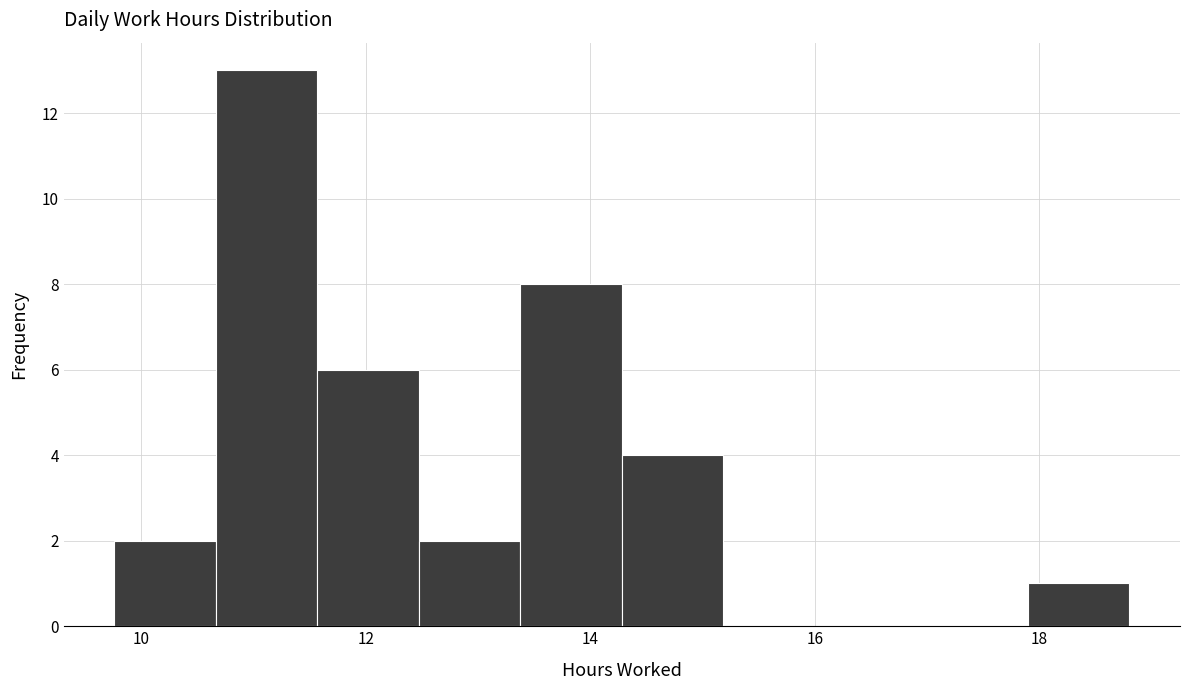

Reading left to right, list every bar in this chart as the range it spans on the x-axis followed by its height. Neither the bar edges nor the heights are printed on the chart, so give them approximately, as read against the axes.

9.8 to 10.6: 2
10.6 to 11.6: 13
11.6 to 12.4: 6
12.4 to 13.4: 2
13.4 to 14.2: 8
14.2 to 15.2: 4
15.2 to 16.0: 0
16.0 to 17.0: 0
17.0 to 17.8: 0
17.8 to 18.8: 1